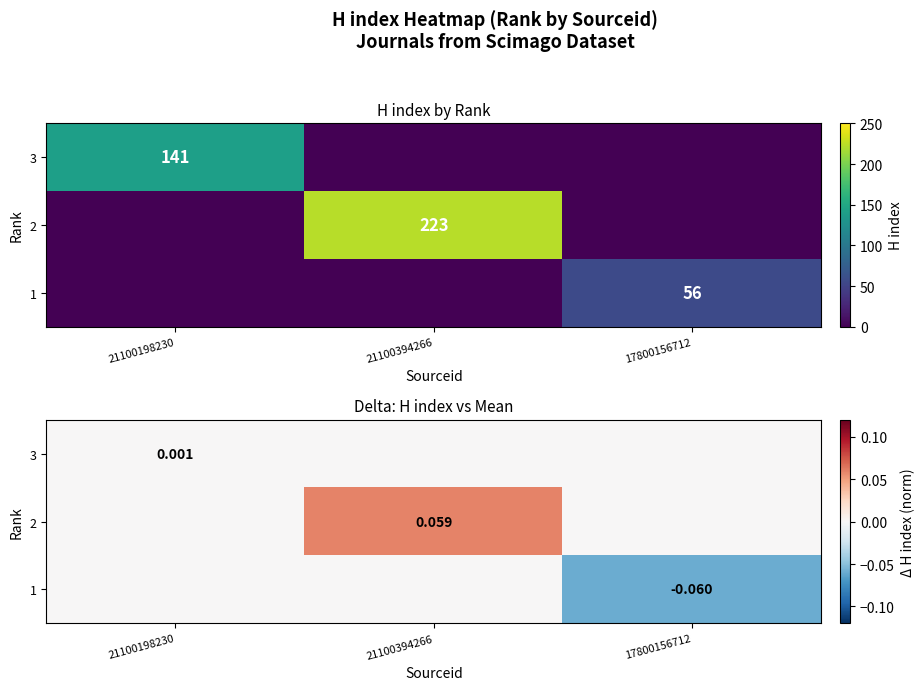

The 2 series shows -0.0 at 21100198230. True or false?

False